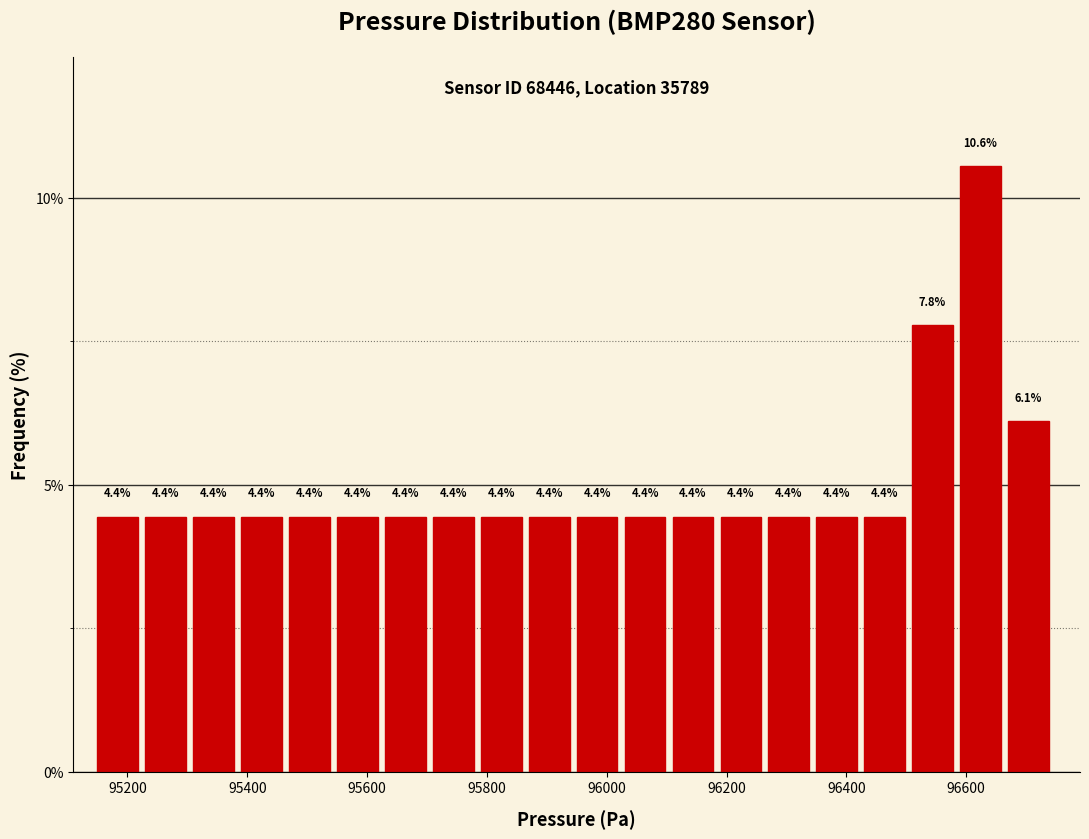

What is the height of the bar covering 96350 to 96430 on the x-axis? The bar edges are not printed on the chart, so give them approximately, as read against the axis.

4.4